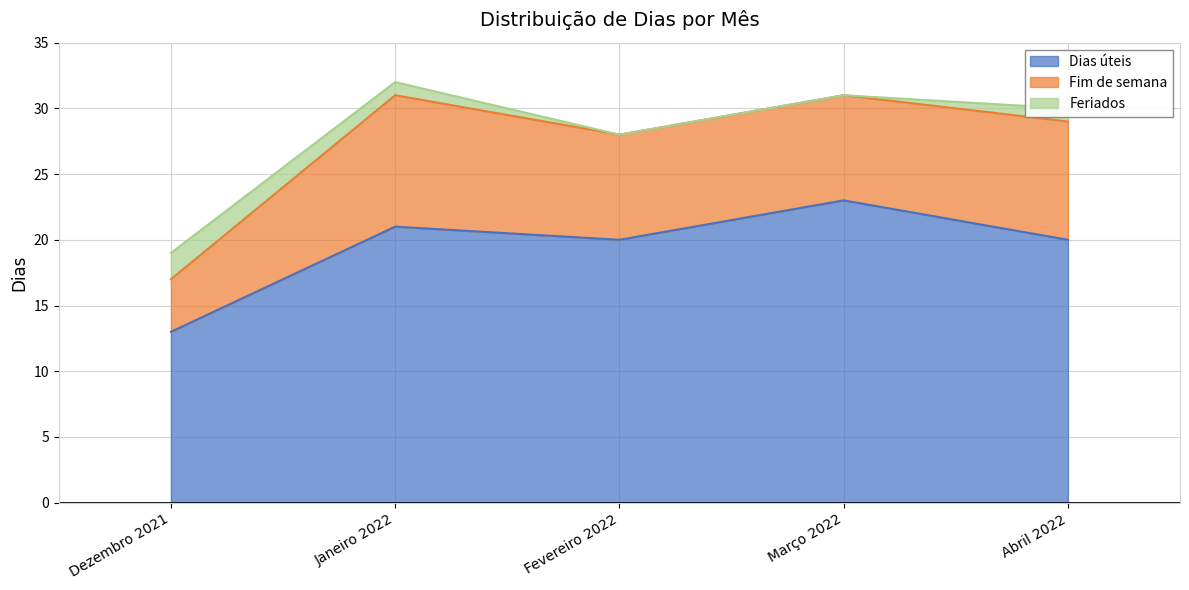

Rank the series by their average value, from lowest to highest.

Feriados, Fim de semana, Dias úteis